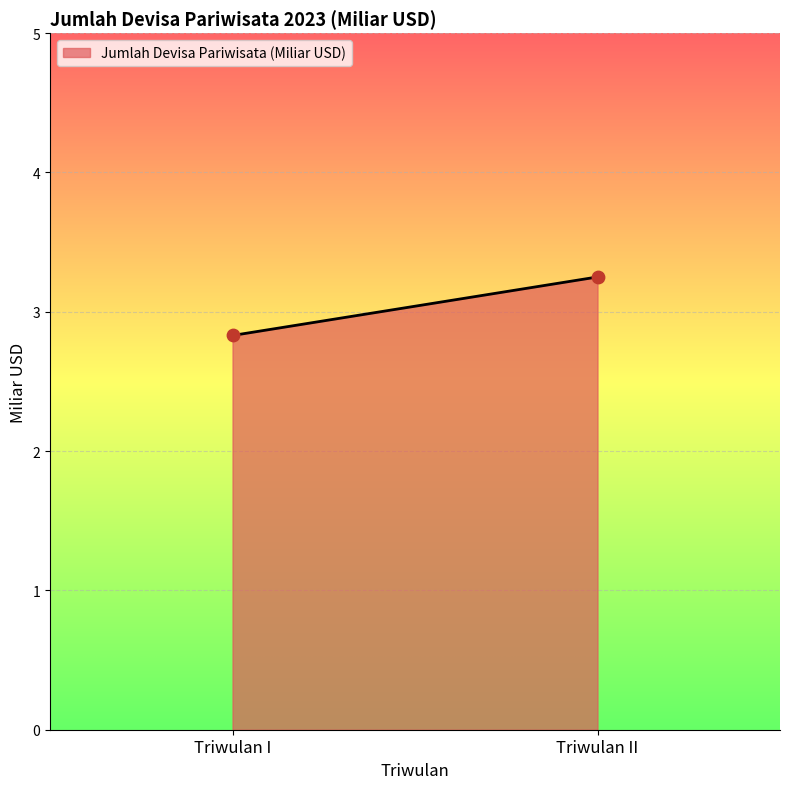

What Y value in the scatter plot is closest to 3?

2.8